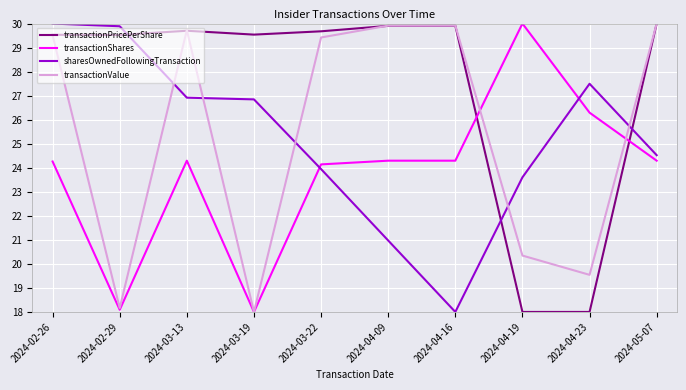

What is the minimum value for transactionValue?

18.0